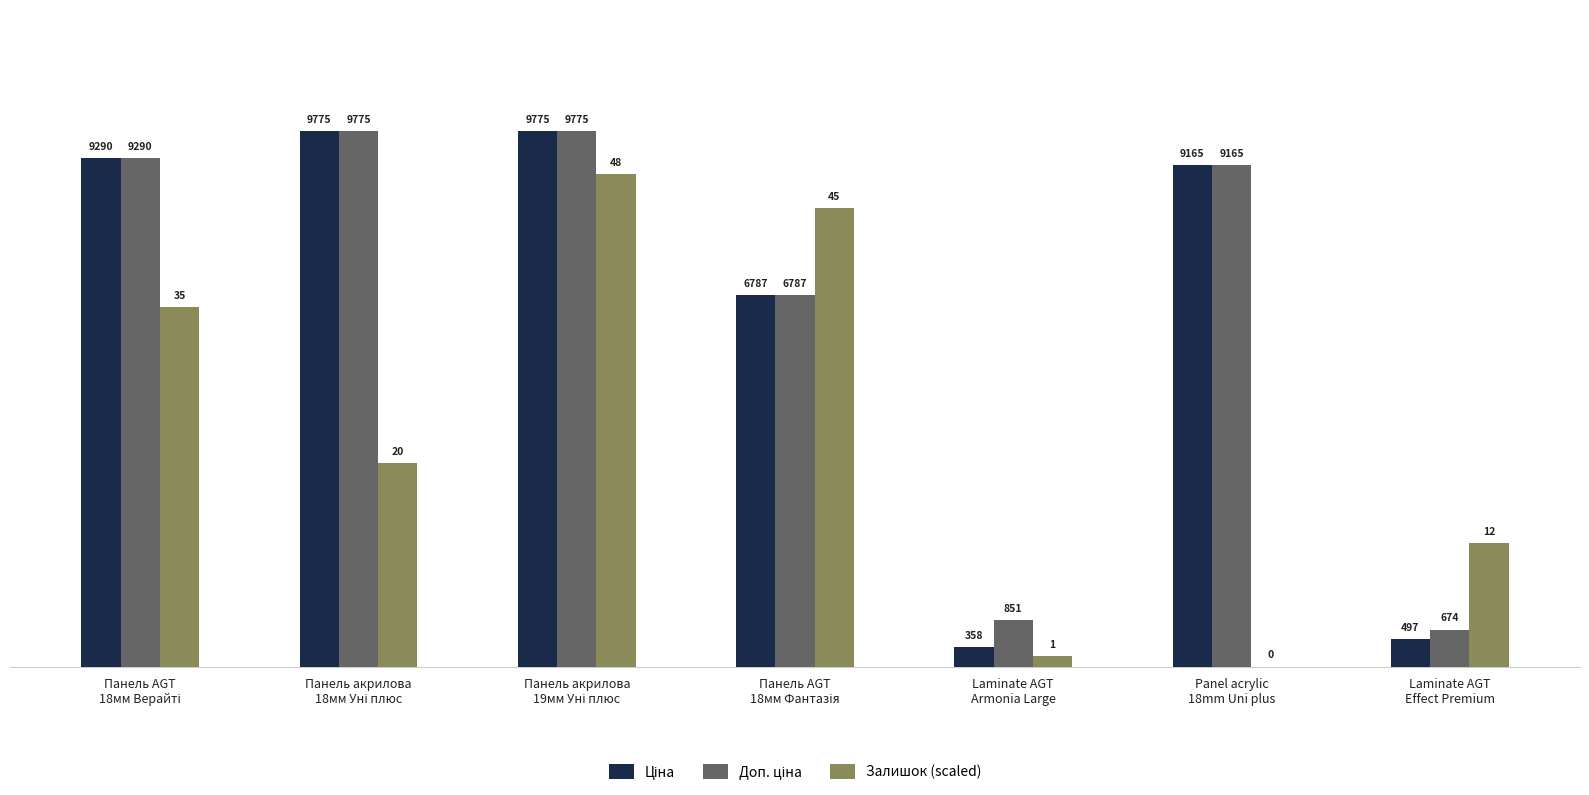

What is the highest value of the Залишок (scaled) series?

9000.0